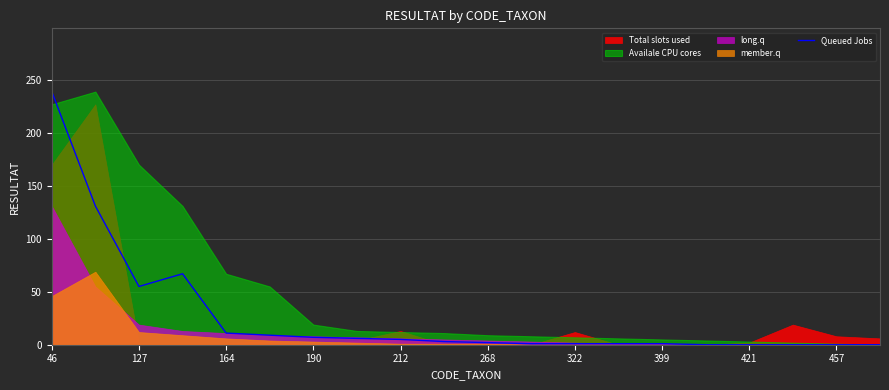

At which label does Queued Jobs reach its peak?

46